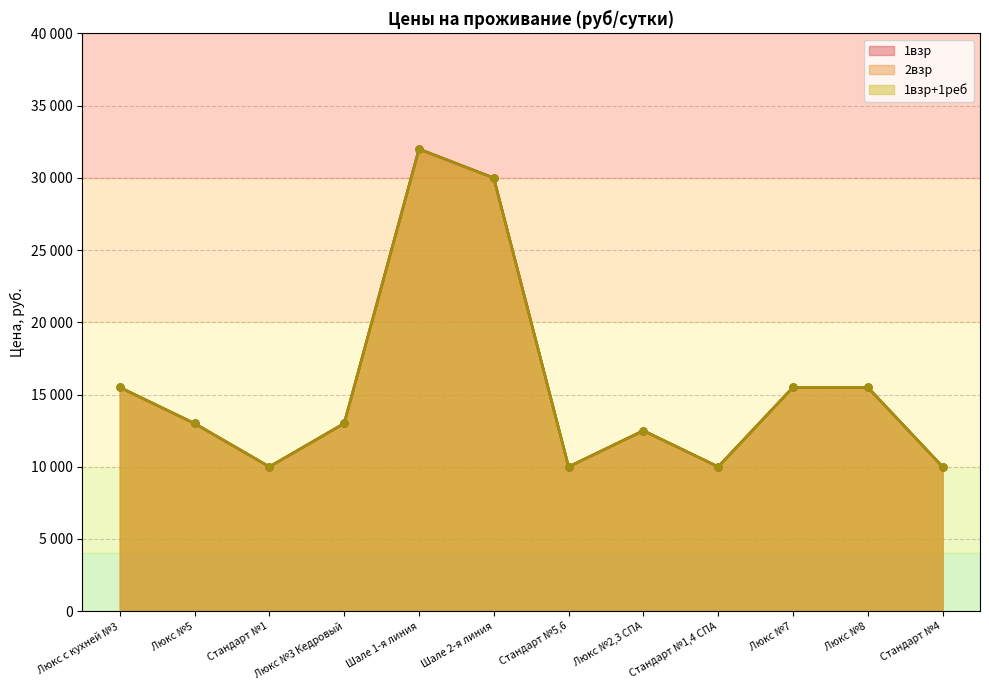

What is the difference between the 2взр values at Люкс №8 and Люкс №5?

2500